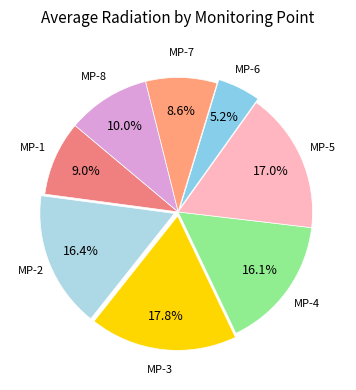

To the nearest percent, what is the average slice percentage?

12%